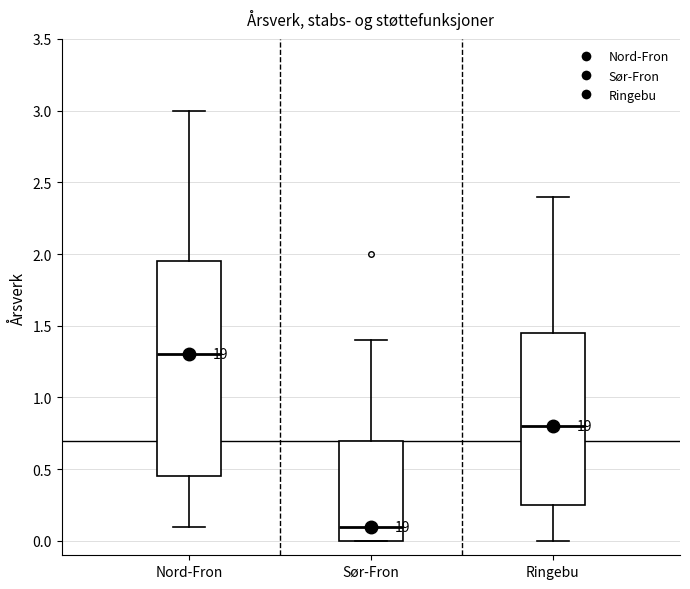

Where does the median line of the box for Sør-Fron sit on the y-axis? The values are not printed on the chart, so give them approximately, as read against the axis.

0.10